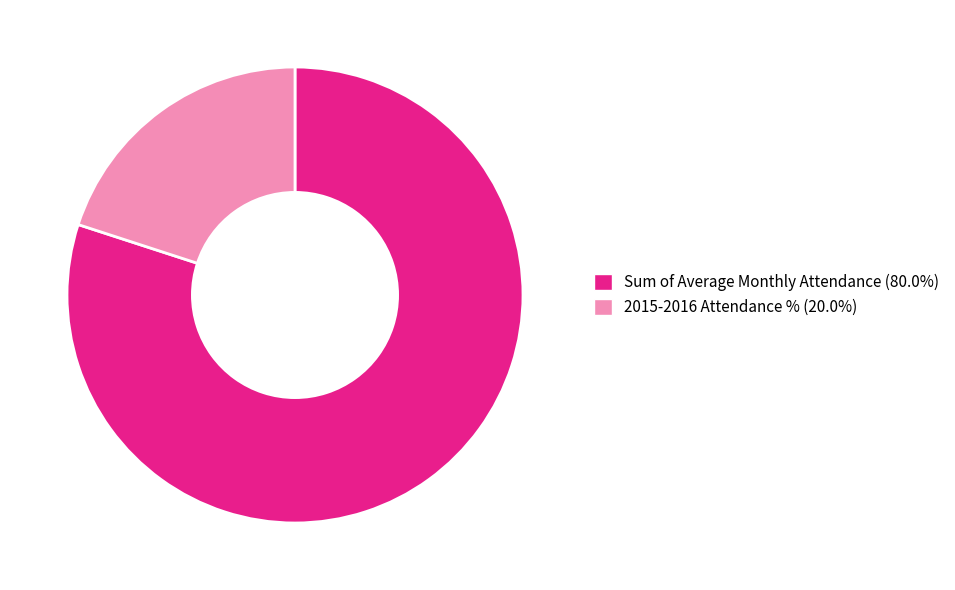

How many segments does this pie chart have?

2